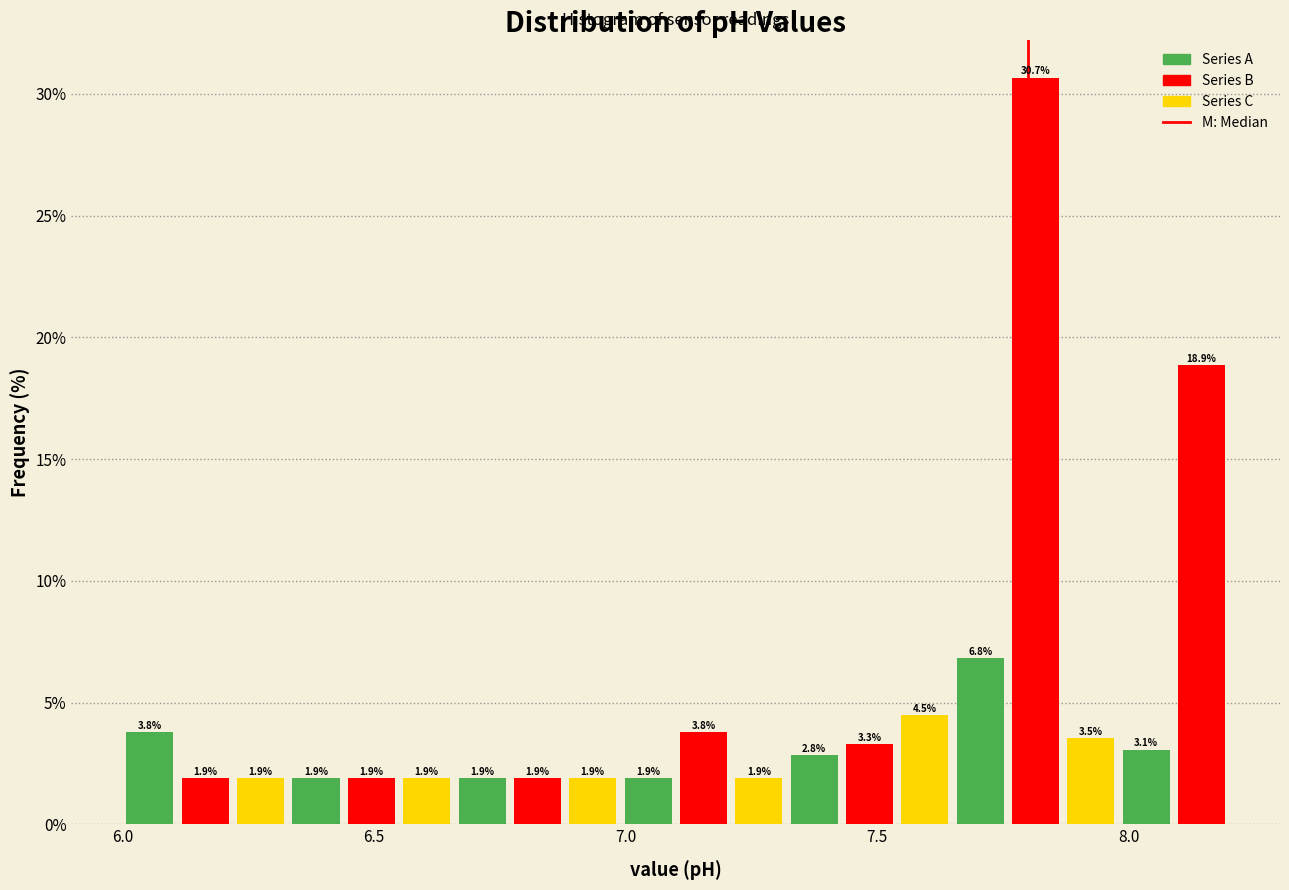

Around what value on the x-axis is the tallest bar? Give the approximate position of its centre, as read against the axis.

7.80